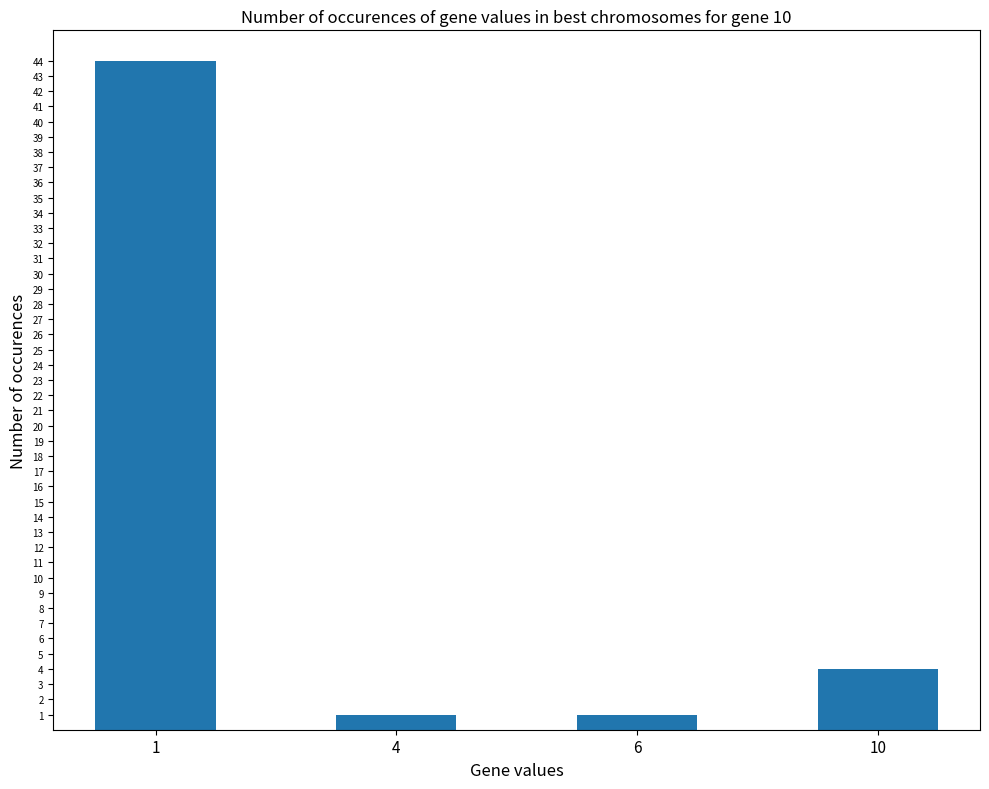

What is the ratio of the value at 6 to the value at 4?

1.0